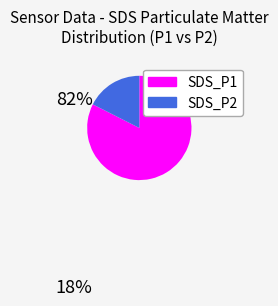

Which slice is the smallest?

SDS_P2